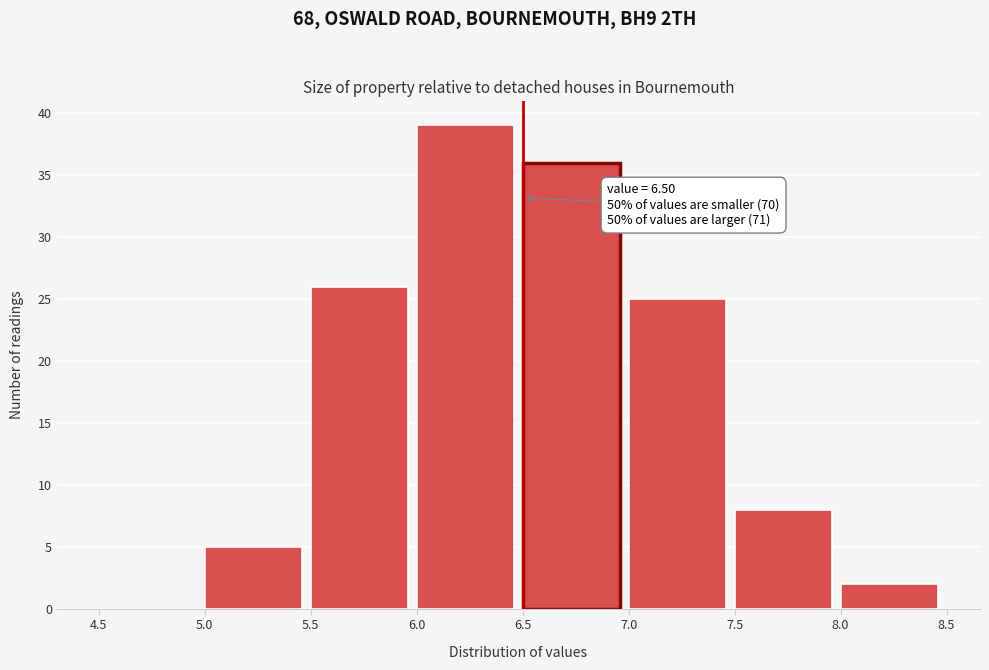

Which range on the x-axis has the tallest bar?

6.0 to 6.5